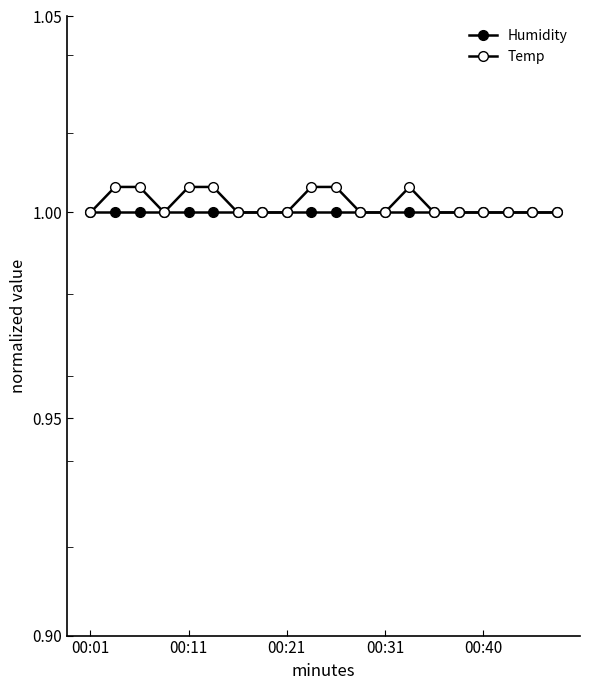

The value of Humidity at 6 is 1.0. True or false?

True